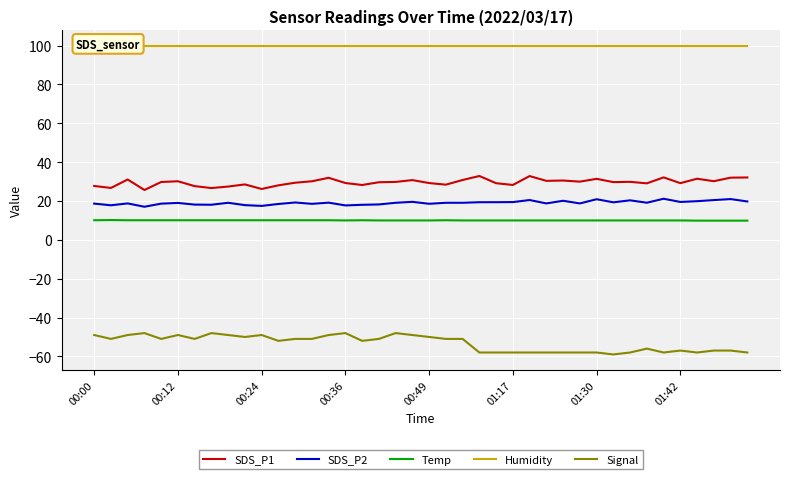

The SDS_P1 series shows 31.5 at 36. True or false?

True